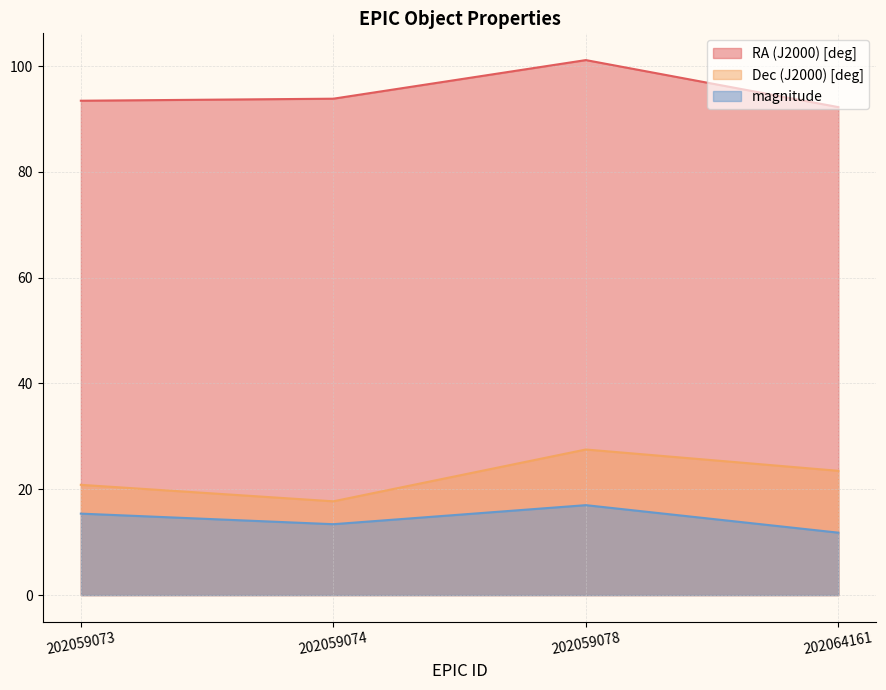

The value of Dec (J2000) [deg] at 202059078 is 38.2. True or false?

False